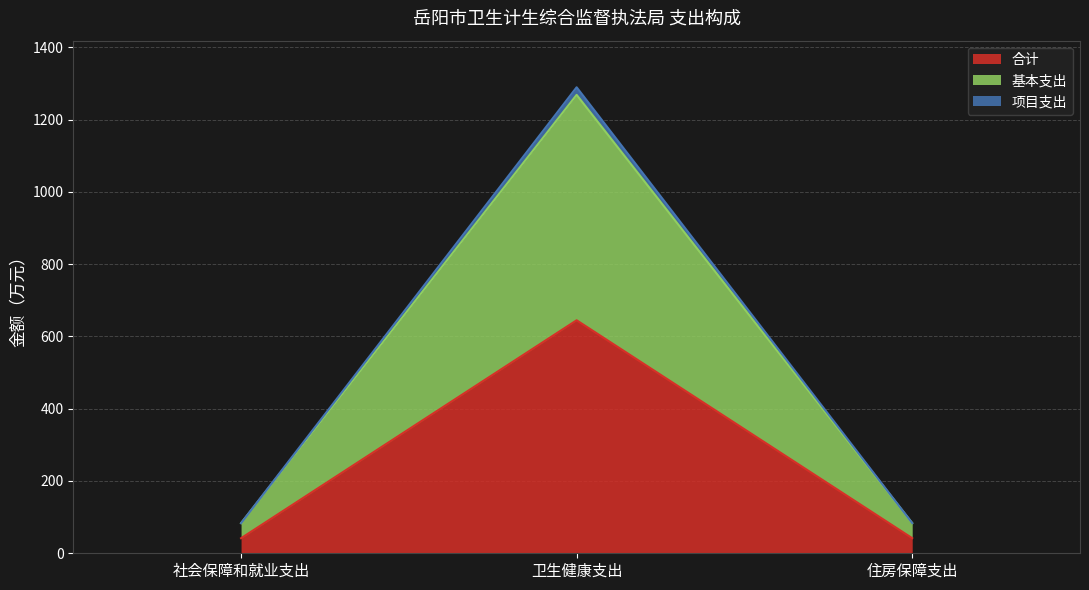

Rank the categories by 项目支出 value from highest to lowest.

卫生健康支出, 住房保障支出, 社会保障和就业支出